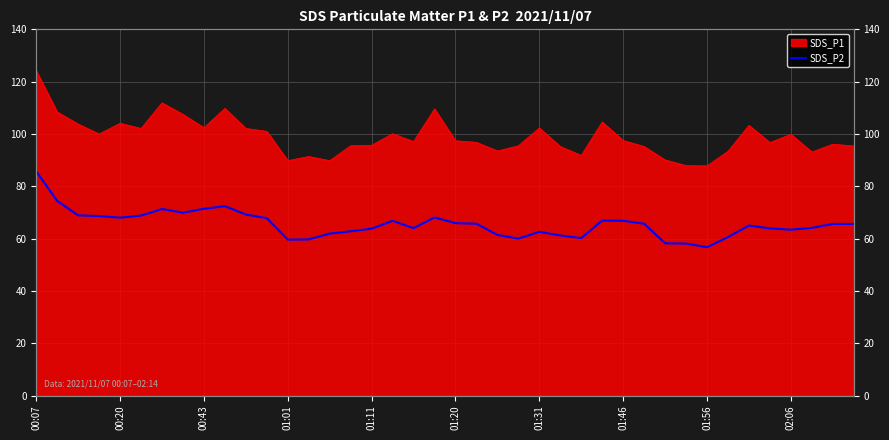

Is it true that the value at 30 is 58.2?

True